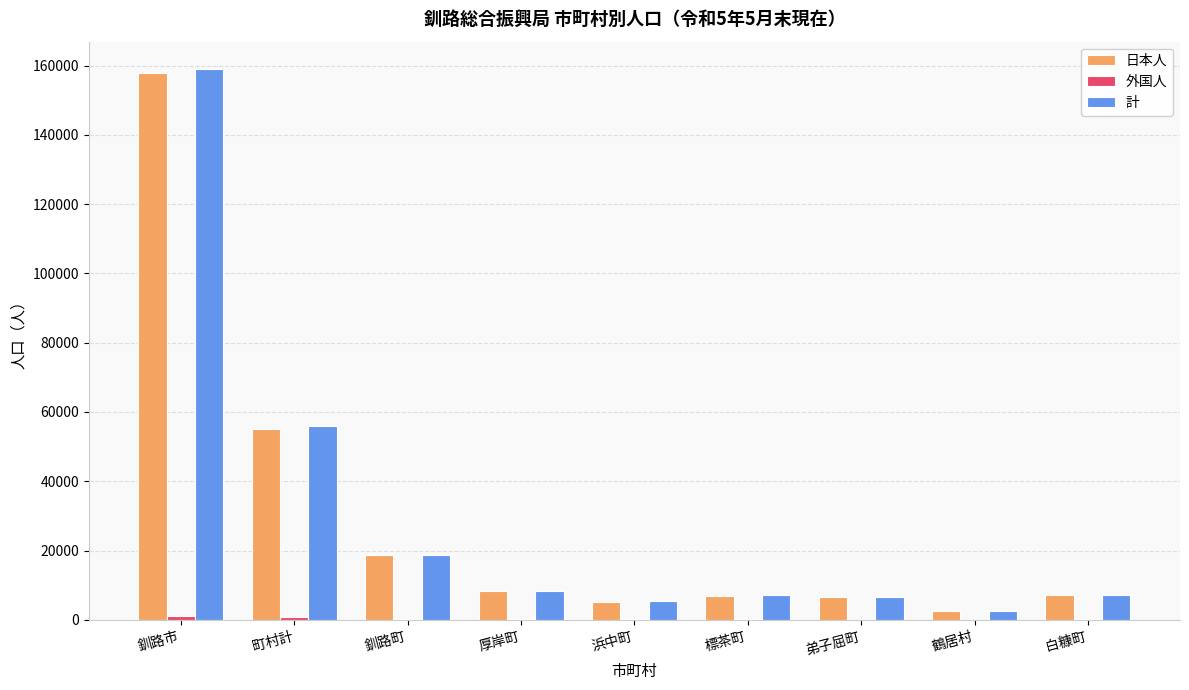

What is the total value across all series at 白糠町?

14460